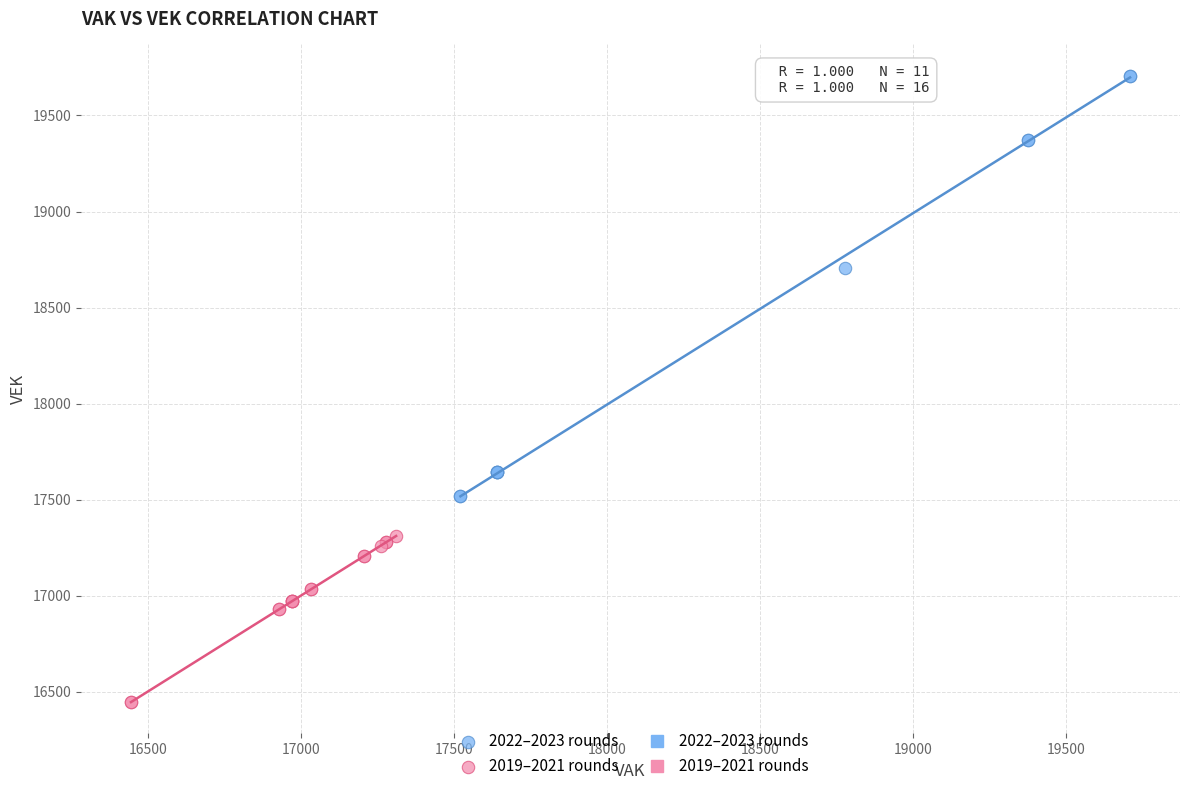

Which series has the widest spread of Y values?

2022–2023 rounds